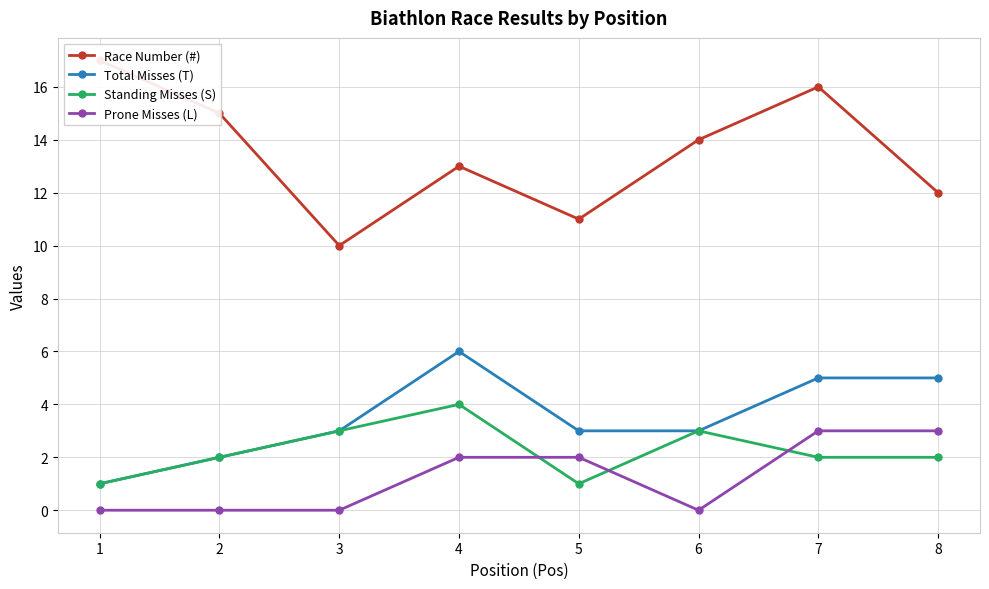

Which category has the highest value in the Race Number (#) series?

1